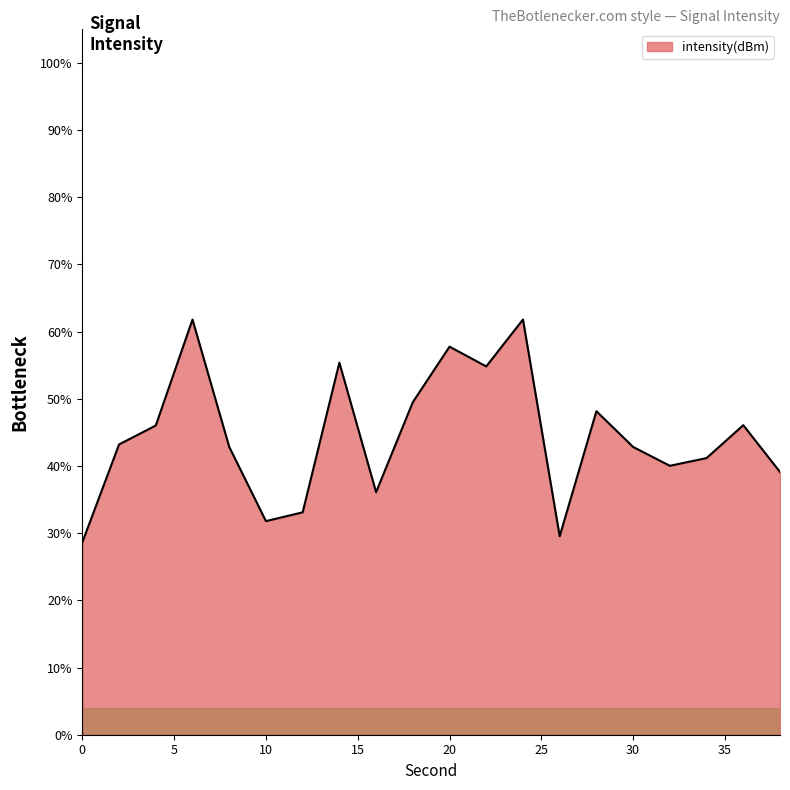

What is the maximum value shown in the chart?

61.8